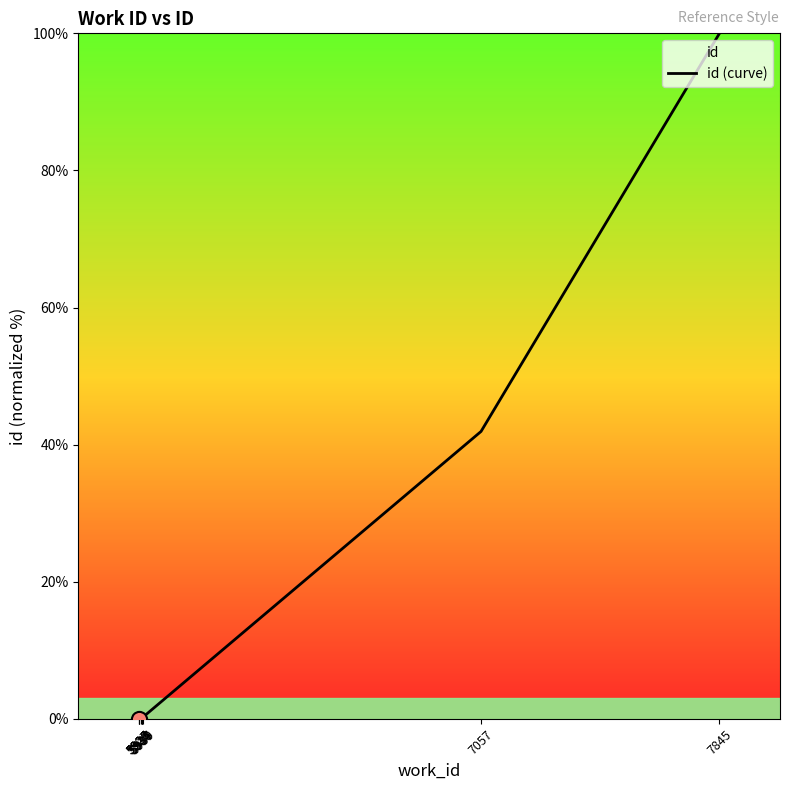

Between 5927 and 5934, which is larger?

5934